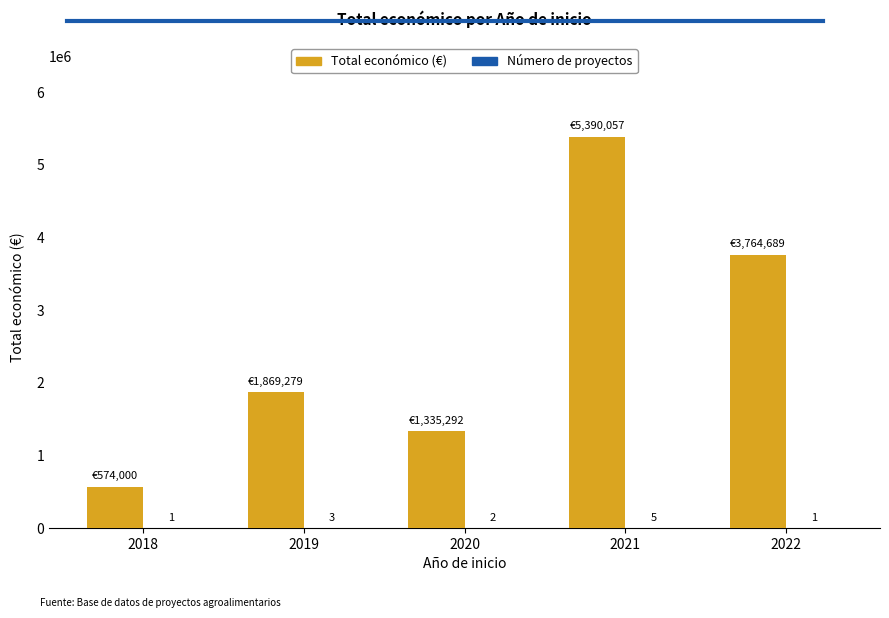

Read the Total económico (€) value at 2019, to the nearest 50.

1869300